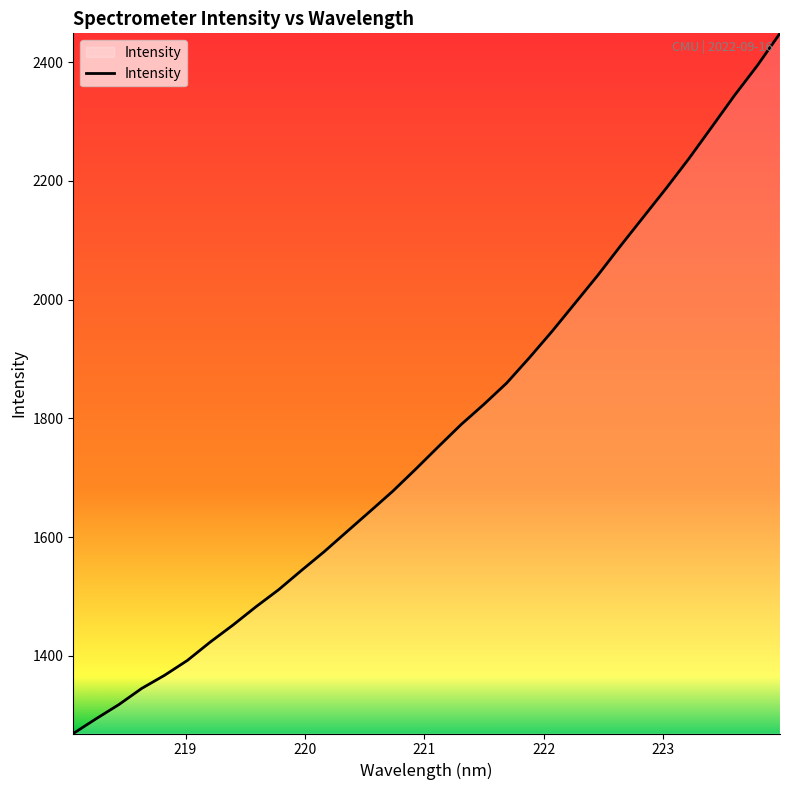

What is the minimum value shown in the chart?

1269.3